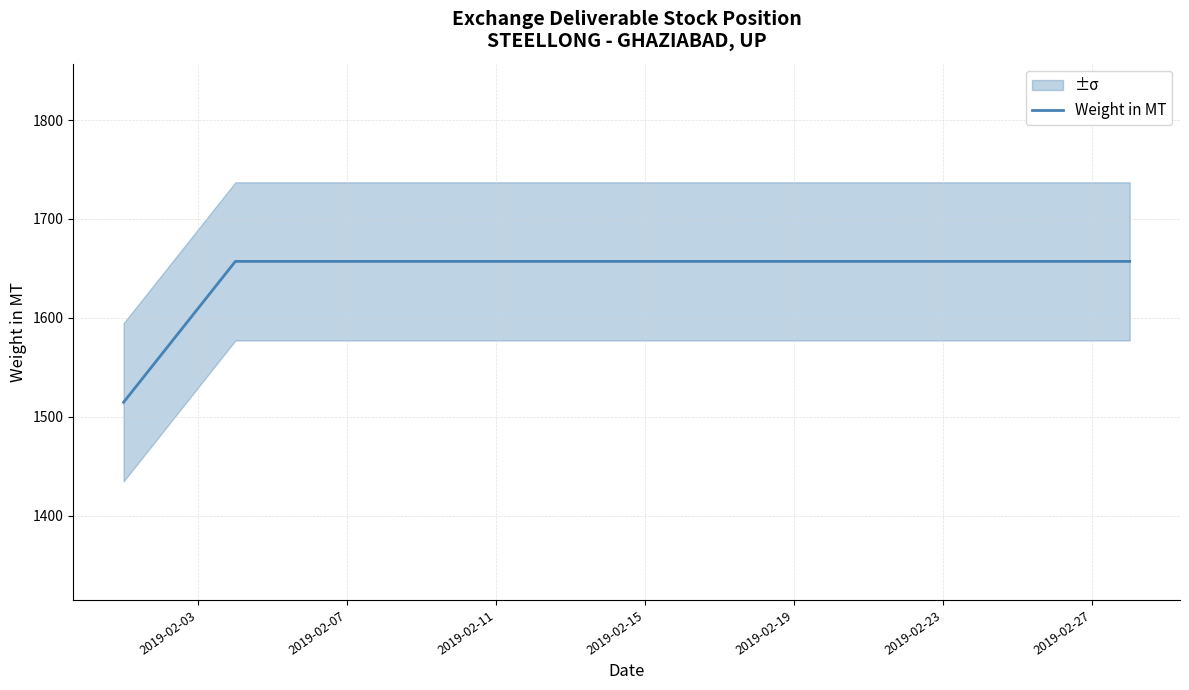

Reading right to left, list all the values displayed in this chart.

1657.1	1657.1	1657.1	1657.1	1657.1	1657.1	1657.1	1657.1	1657.1	1657.1	1657.1	1657.1	1657.1	1657.1	1657.1	1657.1	1657.1	1657.1	1657.1	1514.6